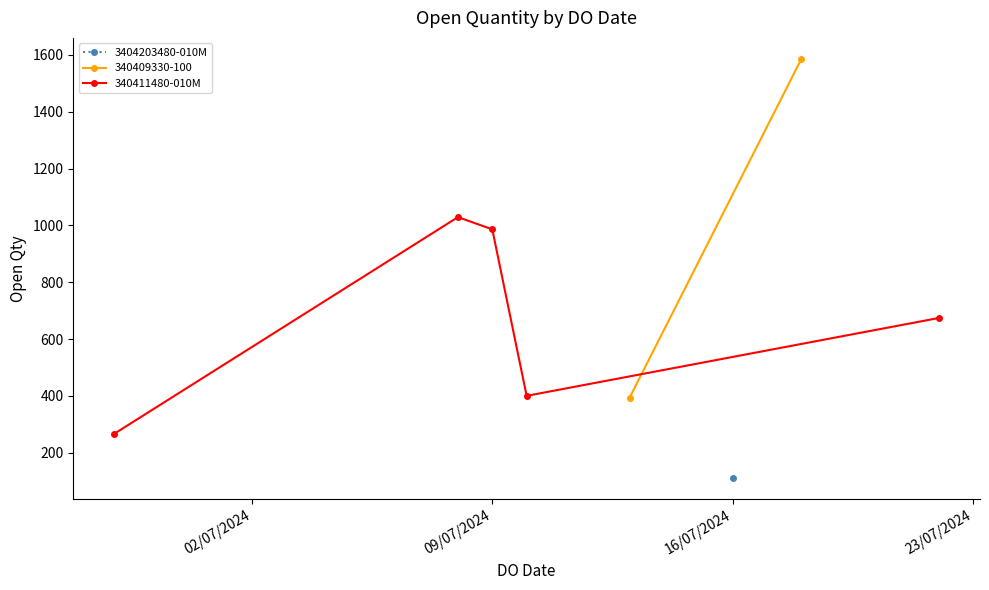

What is the minimum value for 340411480-010M?

267